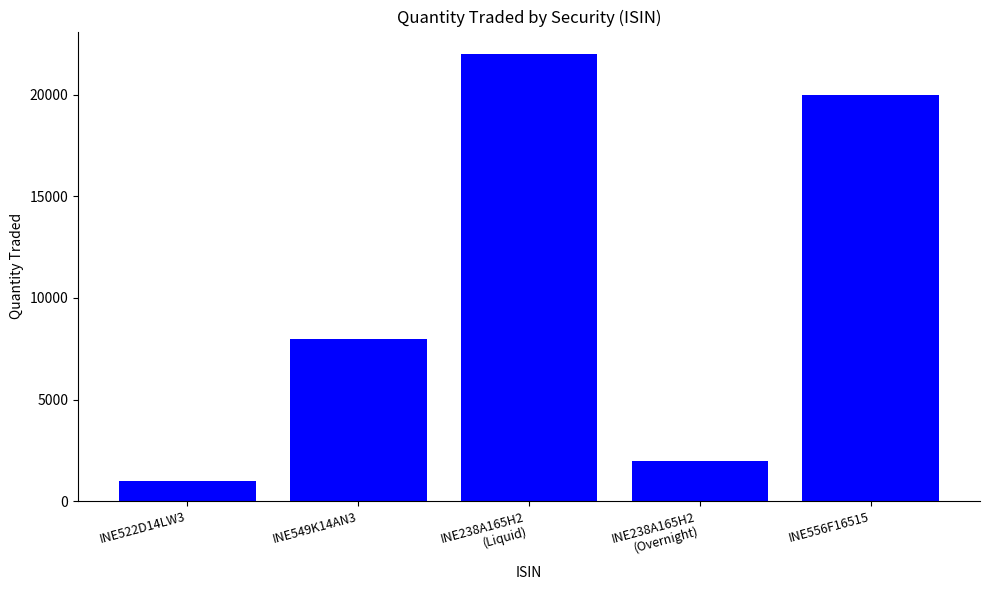

What is the difference between the second highest and second lowest values?

18000